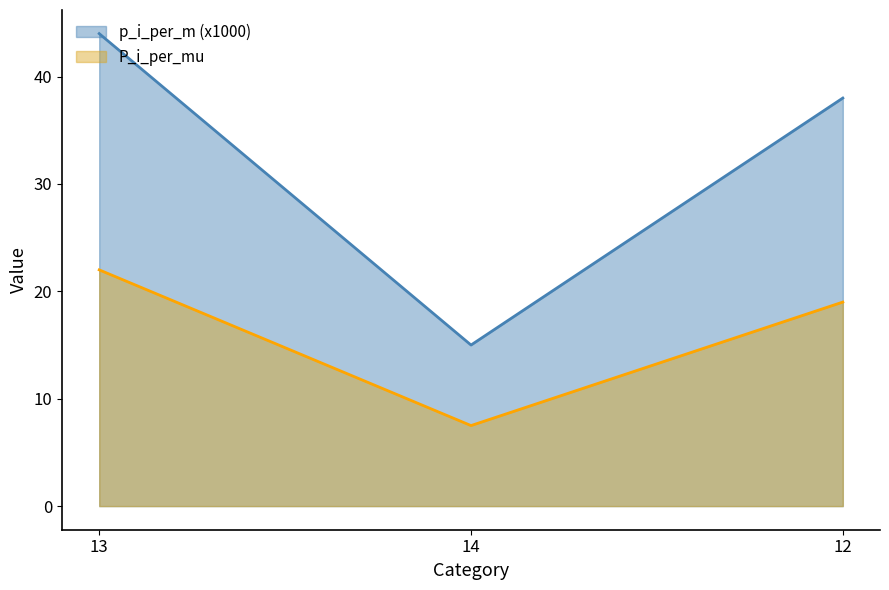

Read the P_i_per_mu value at 12.

19.0